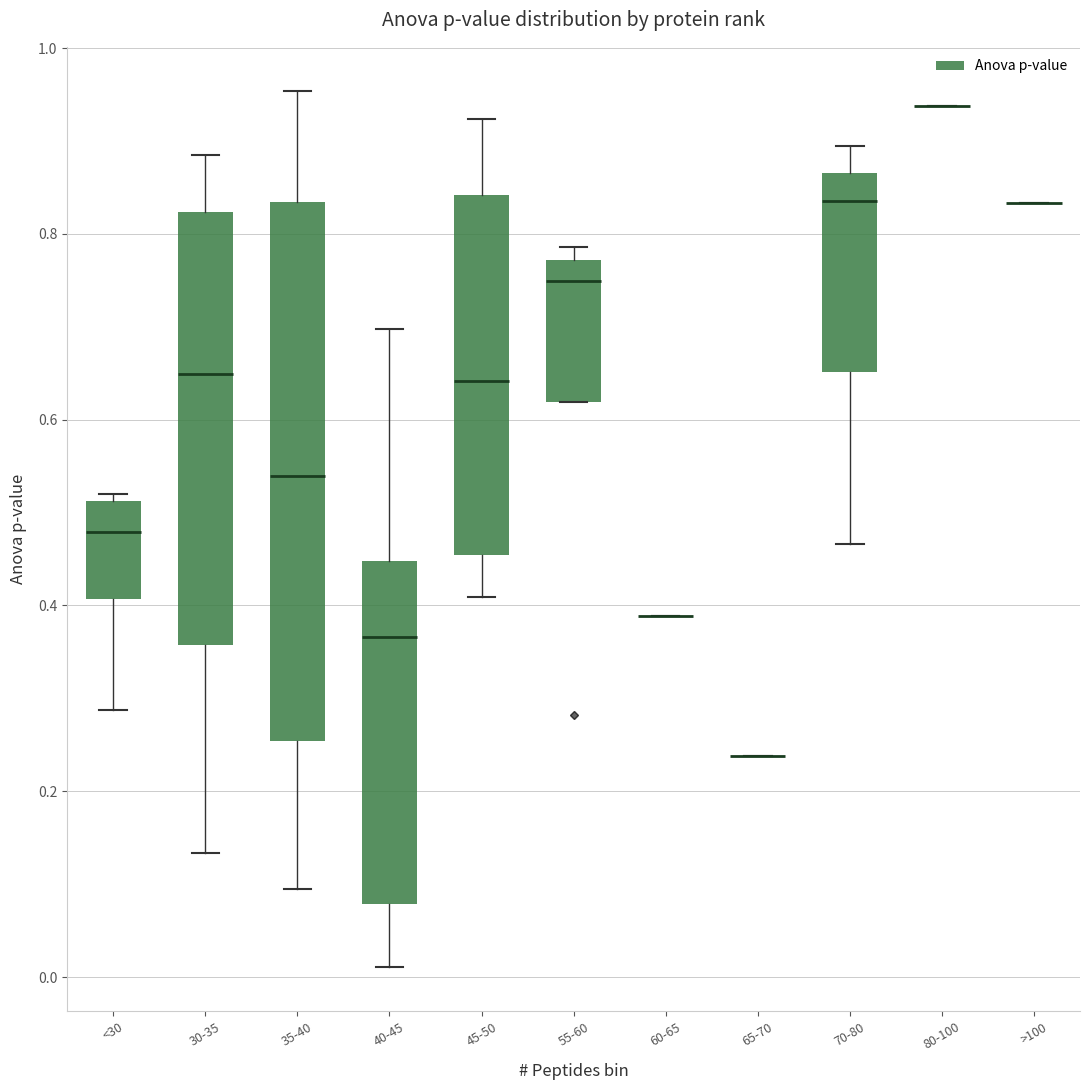

Reading left to right, transcribe this box plot: for each box, give where its median line is, the range the box spans, and where its two whiskers end, as read against the y-axis. The values are not printed on the chart, so give them approximately, as read against the axis.

<30: median 0.48, box 0.40 to 0.52, whiskers 0.28 to 0.52 (just above the box's upper edge)
30-35: median 0.64, box 0.36 to 0.82, whiskers 0.14 to 0.88
35-40: median 0.54, box 0.26 to 0.84, whiskers 0.10 to 0.96
40-45: median 0.36, box 0.08 to 0.44, whiskers 0.02 to 0.70
45-50: median 0.64, box 0.46 to 0.84, whiskers 0.40 to 0.92
55-60: median 0.74, box 0.62 to 0.78, whiskers 0.62 to 0.78 (just above the box's upper edge)
60-65: box collapsed to a line at 0.38, whiskers 0.38 to 0.38
65-70: box collapsed to a line at 0.24, whiskers 0.24 to 0.24
70-80: median 0.84, box 0.66 to 0.86, whiskers 0.46 to 0.90
80-100: box collapsed to a line at 0.94, whiskers 0.94 to 0.94
>100: box collapsed to a line at 0.84, whiskers 0.84 to 0.84